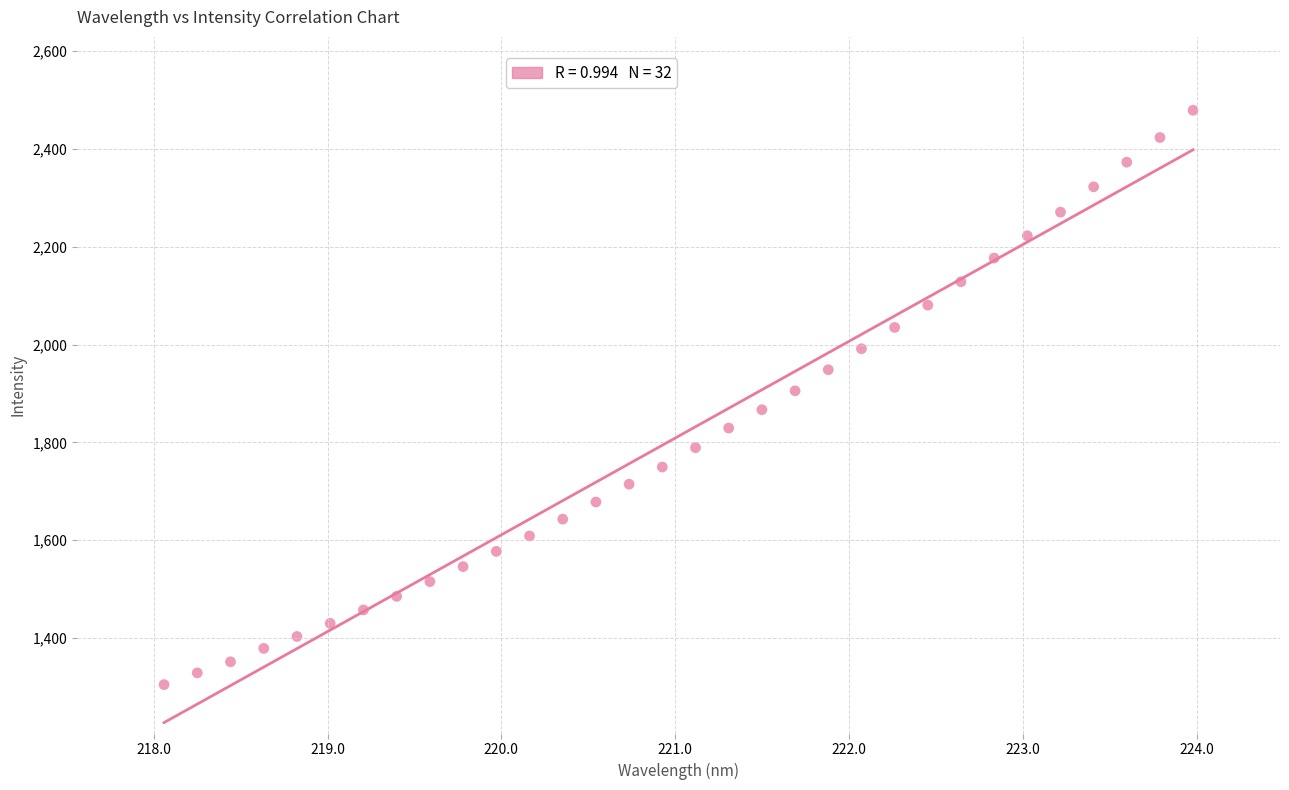

What is the range of Y values (max minus min)?

1174.4